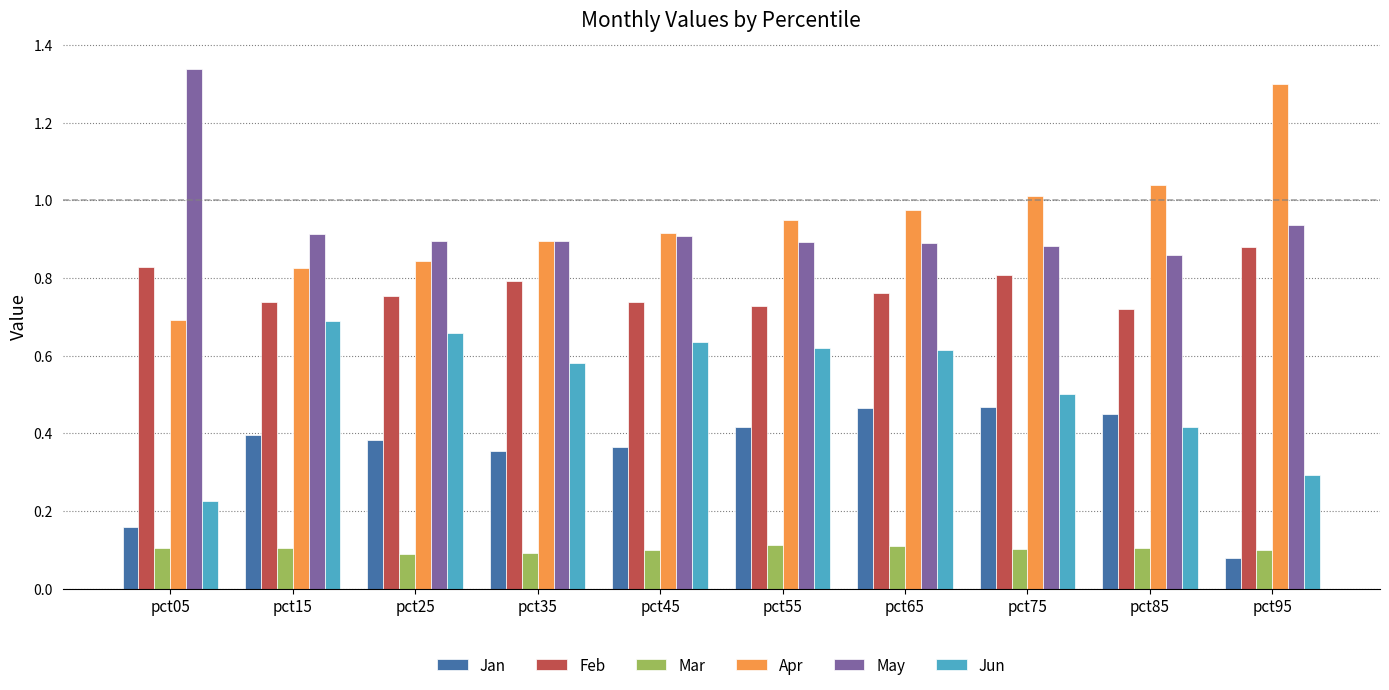

What is the sum of all Apr values?

9.4